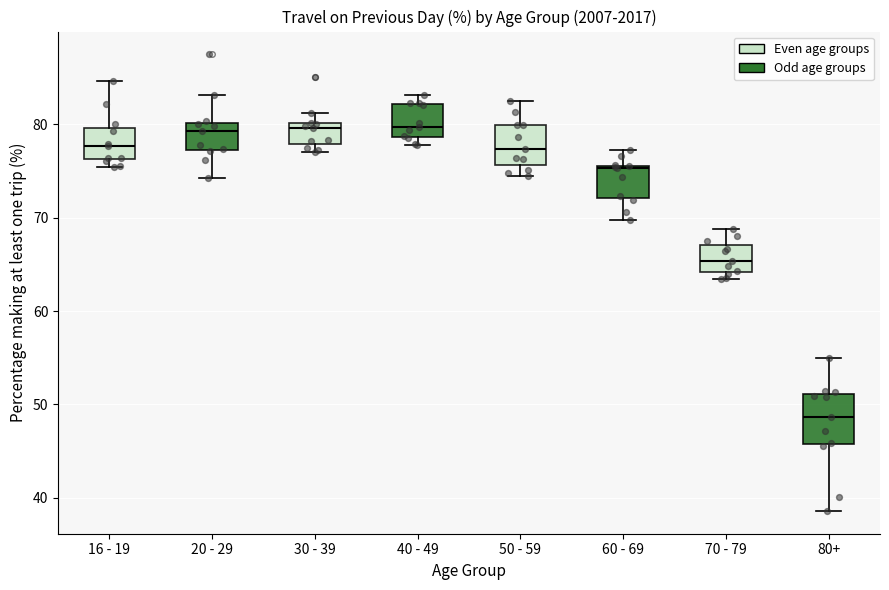

Reading left to right, read every box against the y-axis: the position of its median line, the range the box covers, and the ends of its whiskers. The values are not printed on the chart, so give them approximately, as read against the axis.

16 - 19: median 78, box 76 to 80, whiskers 75 to 85
20 - 29: median 79, box 77 to 80, whiskers 74 to 83
30 - 39: median 80 (just below the box's upper edge), box 78 to 80, whiskers 77 to 81
40 - 49: median 80, box 79 to 82, whiskers 78 to 83
50 - 59: median 77, box 76 to 80, whiskers 75 to 83
60 - 69: median 75, box 72 to 76, whiskers 70 to 77
70 - 79: median 65, box 64 to 67, whiskers 63 to 69
80+: median 49, box 46 to 51, whiskers 39 to 55